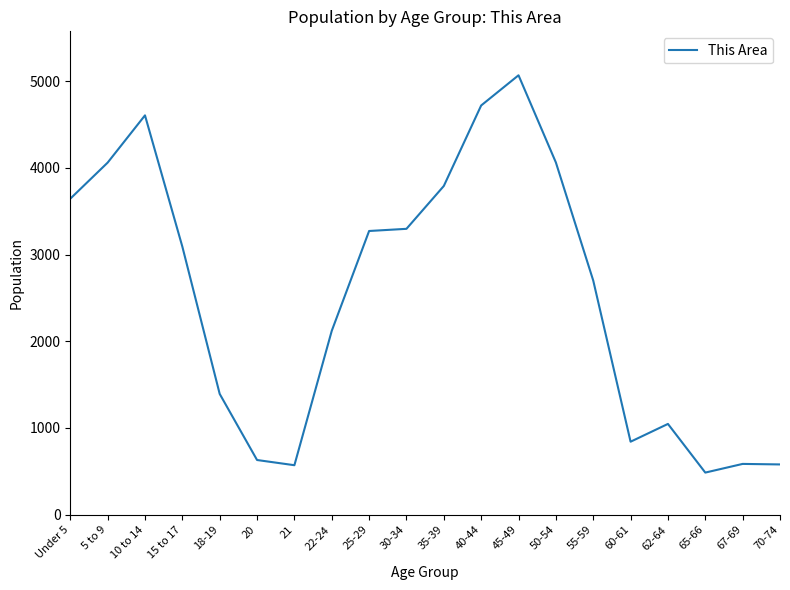

Is it true that the value at 62-64 is 226?

False